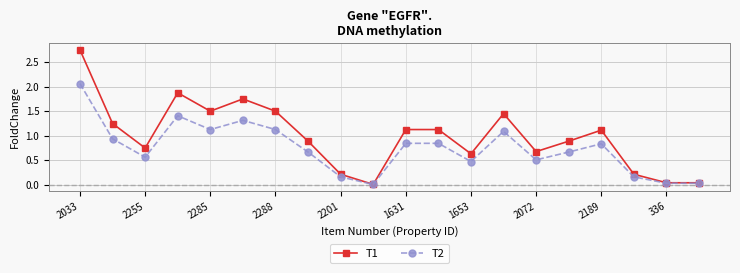

What is the difference between the maximum and minimum values in the T1 series?

2.7